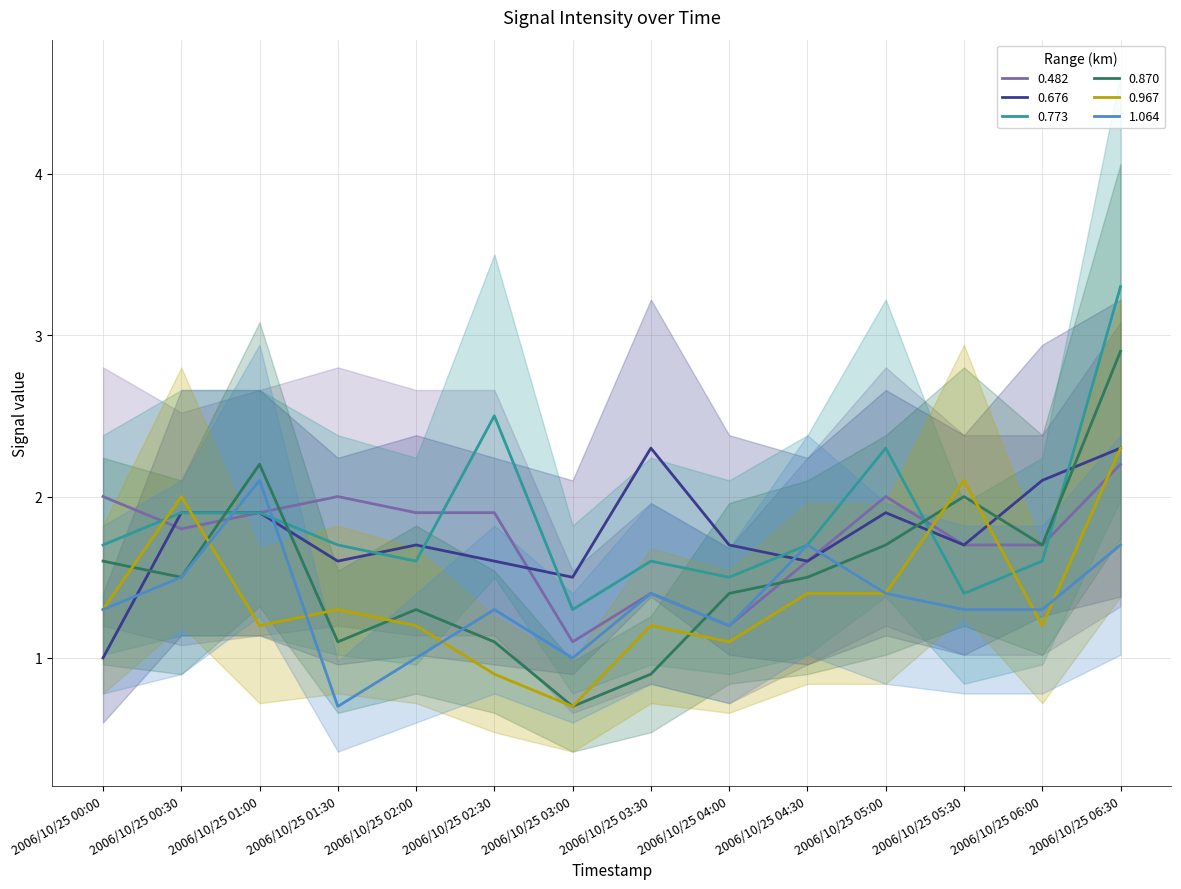

What is the greatest value displayed?

3.3